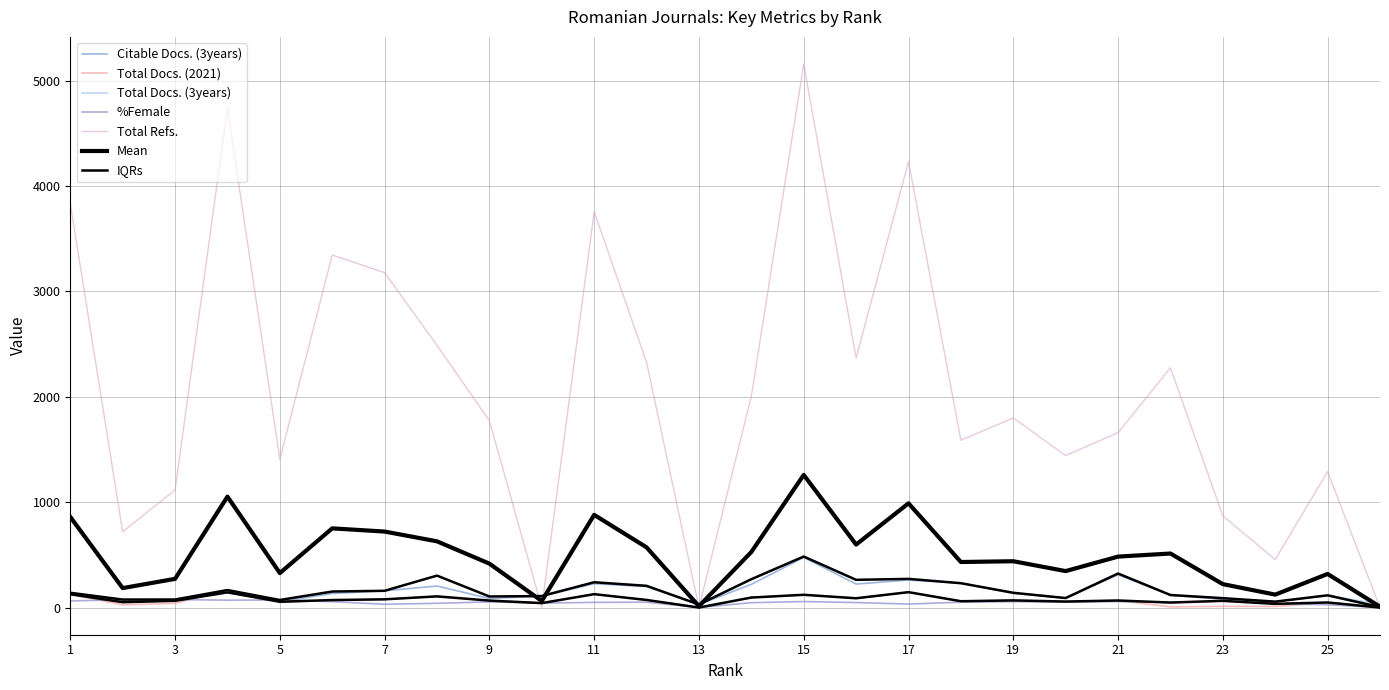

The %Female series shows 16.2 at 21. True or false?

False